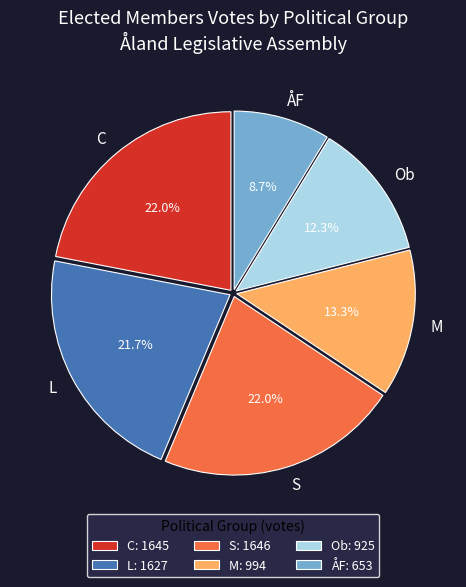

Which category has the smallest portion of the pie?

ÅF: 653